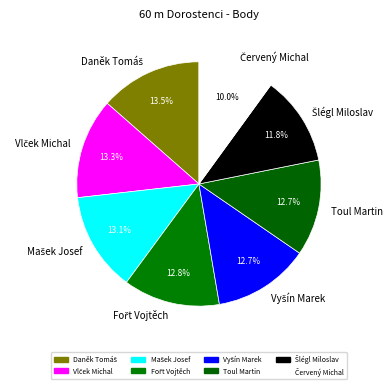

Does Toul Martin account for over 50% of the chart?

No